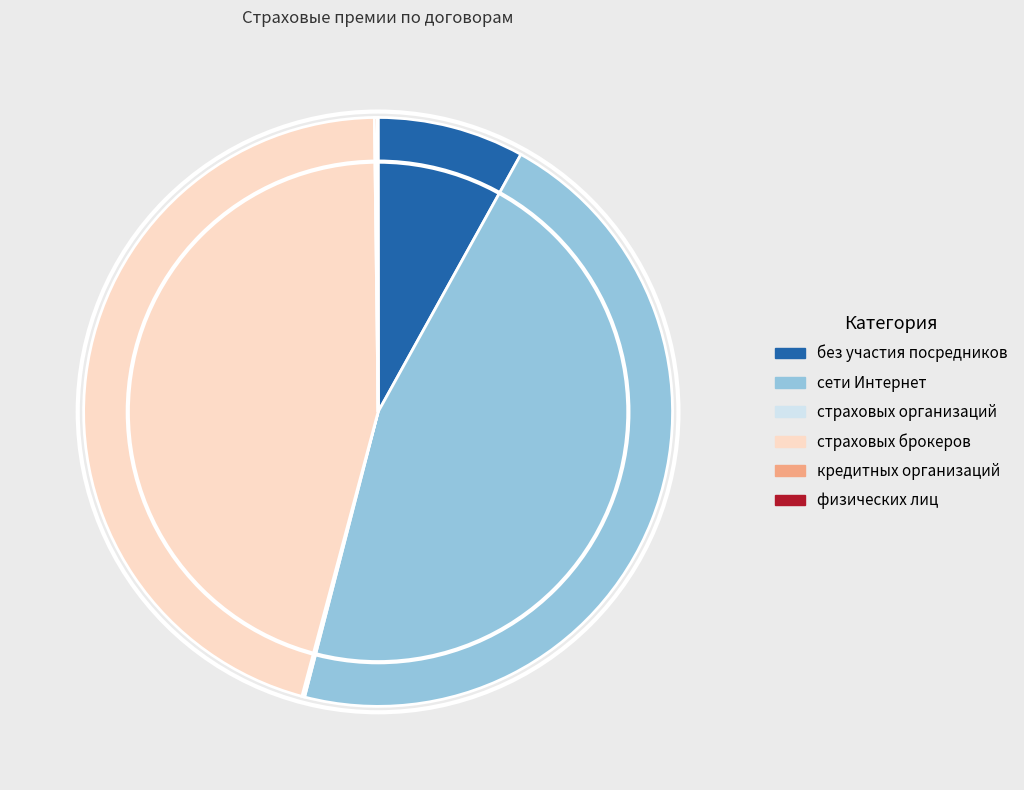

Does any single category account for the majority?

No